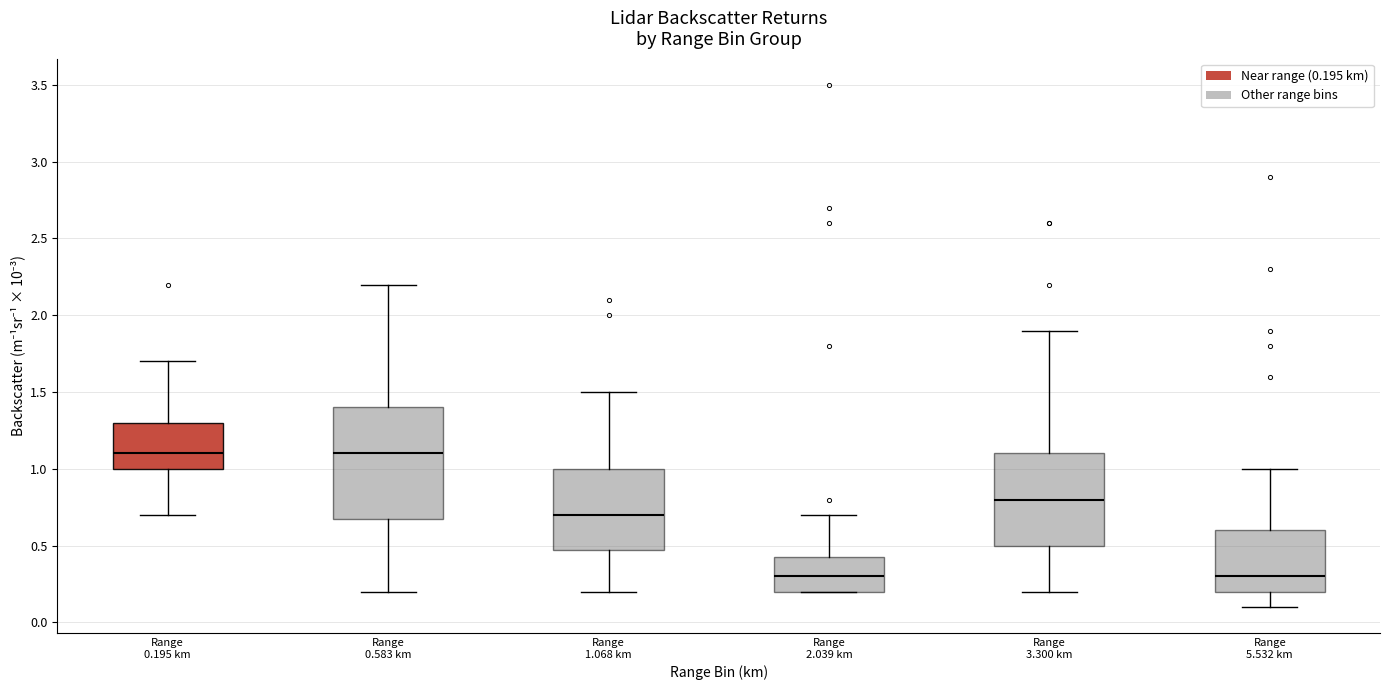

Which box is the tallest, from its lower edge to its upper edge?

Range 0.583 km